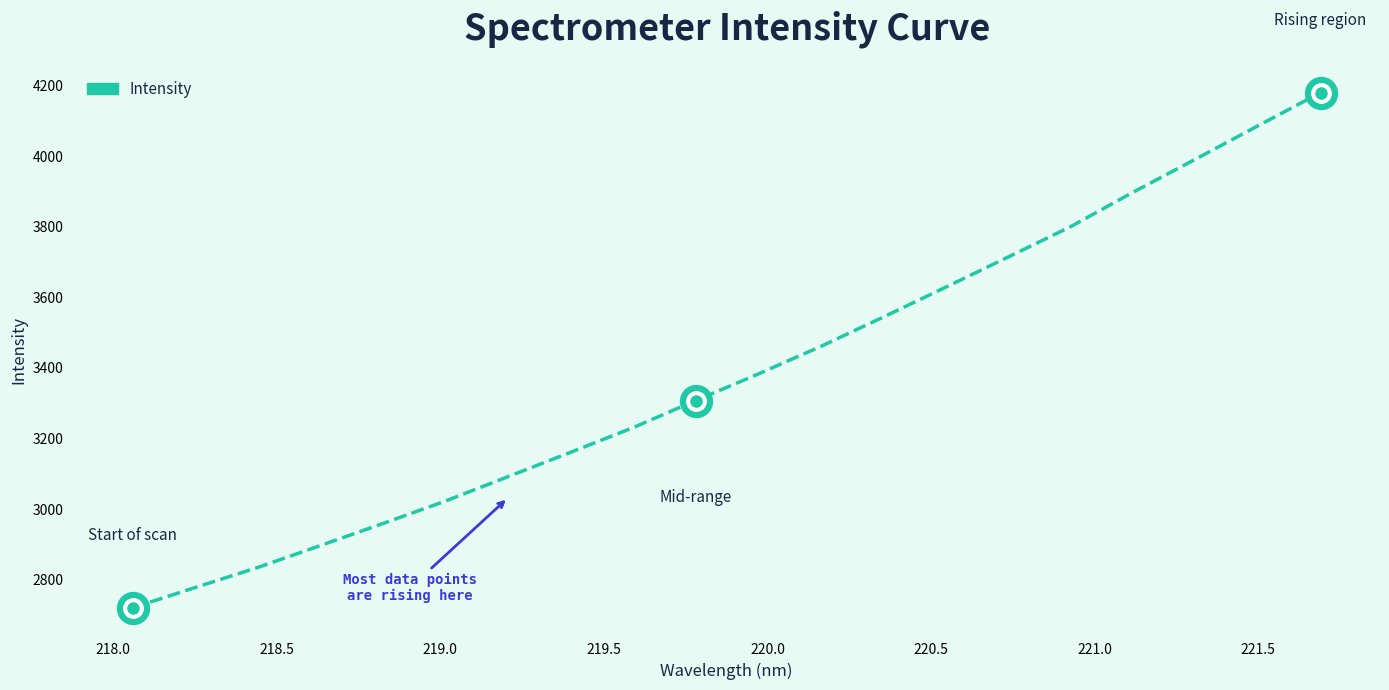

What is the greatest value displayed?

4179.9